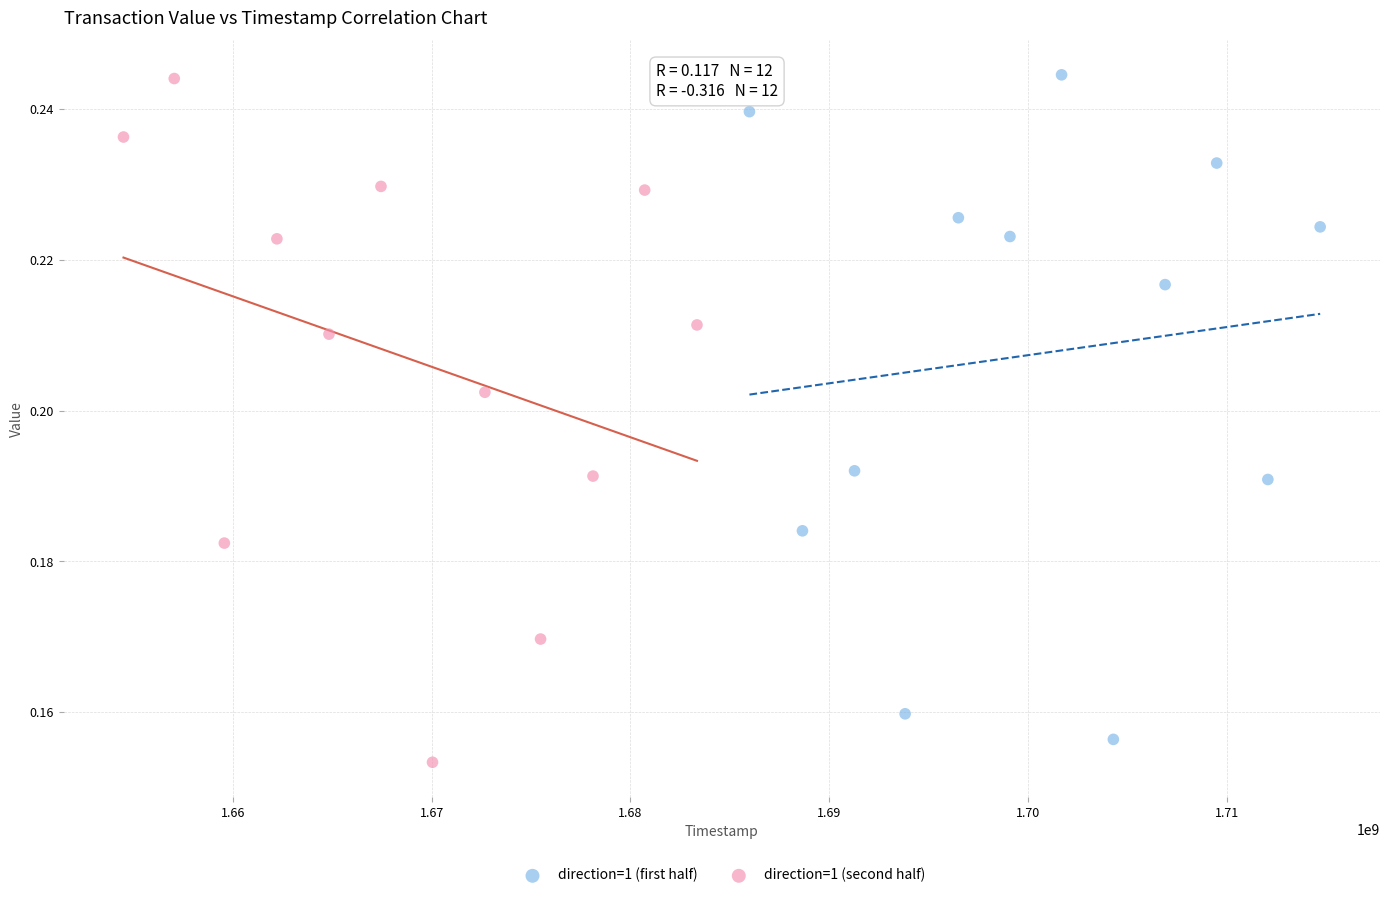

Which series contains the lowest Y value?

direction=1 (second half)